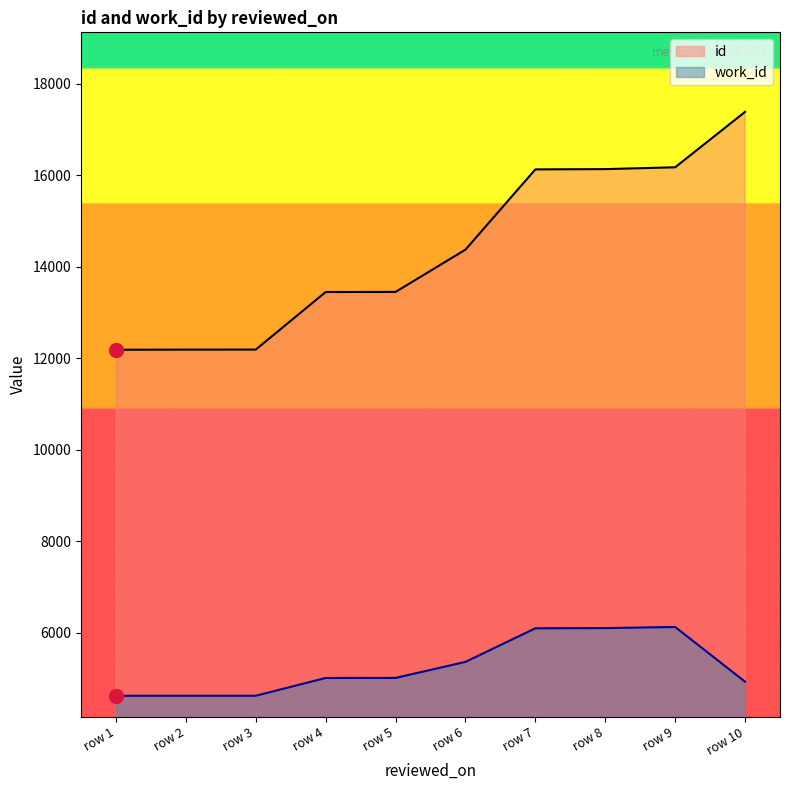

The id series shows 22370 at row 5. True or false?

False